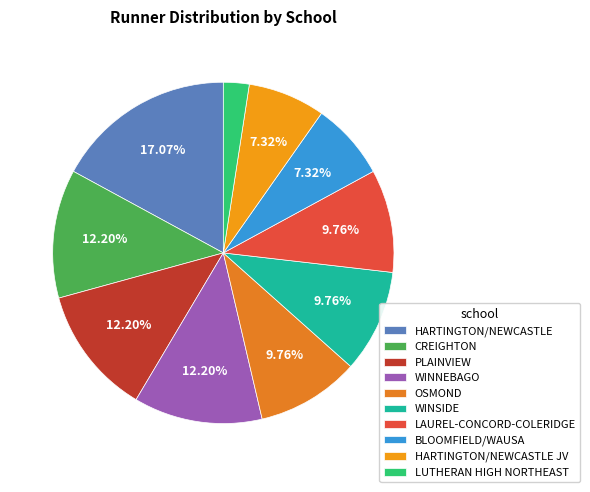

What percentage is the OSMOND slice, to the nearest percent?

10%